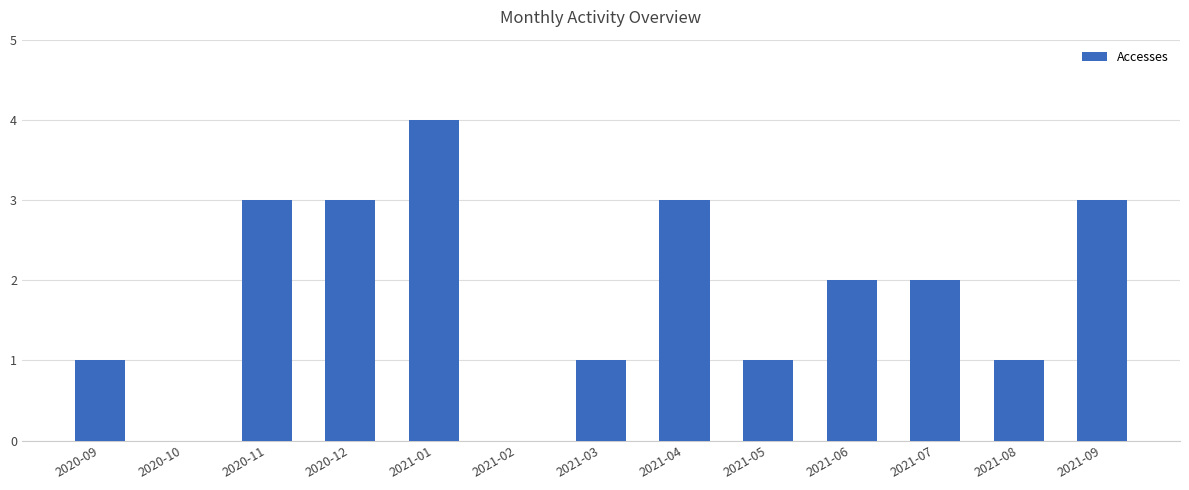

True or false: the data shows 3 at 2021-01.

False